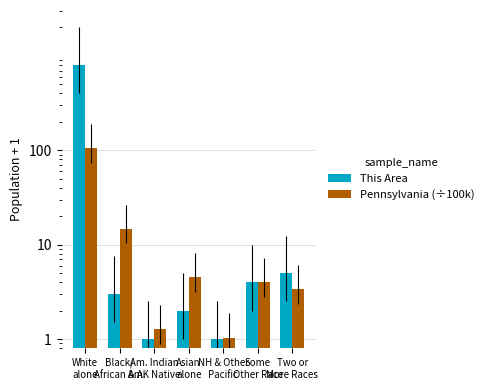

The value of Pennsylvania (÷100k) at Am. Indian
& AK Native is 1.3. True or false?

True